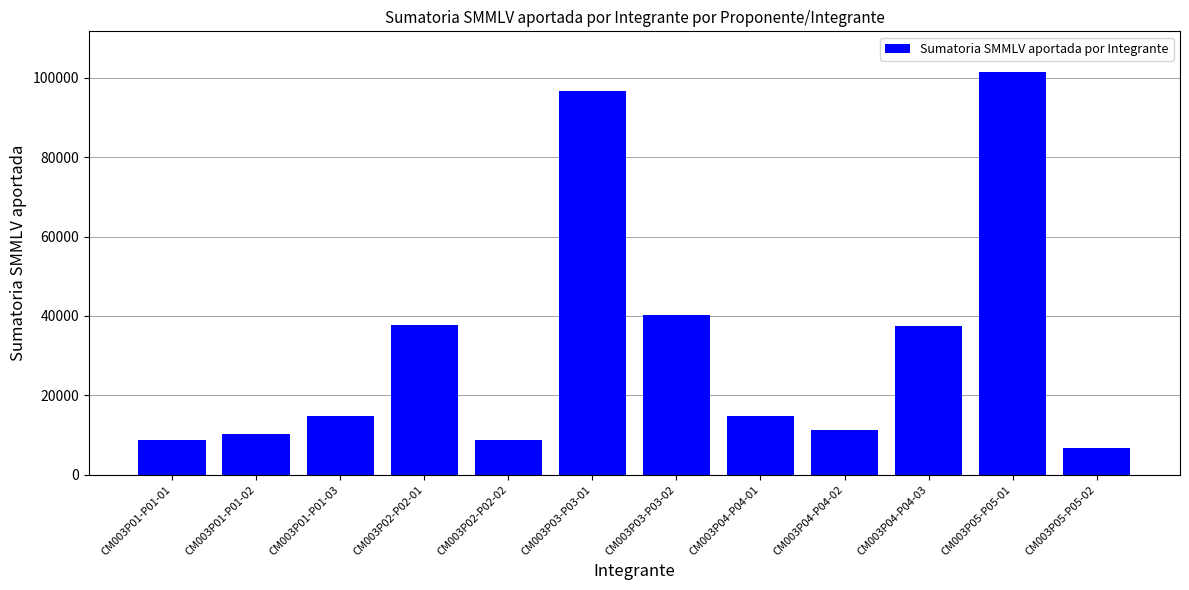

Count the number of values greater than 14796.

6